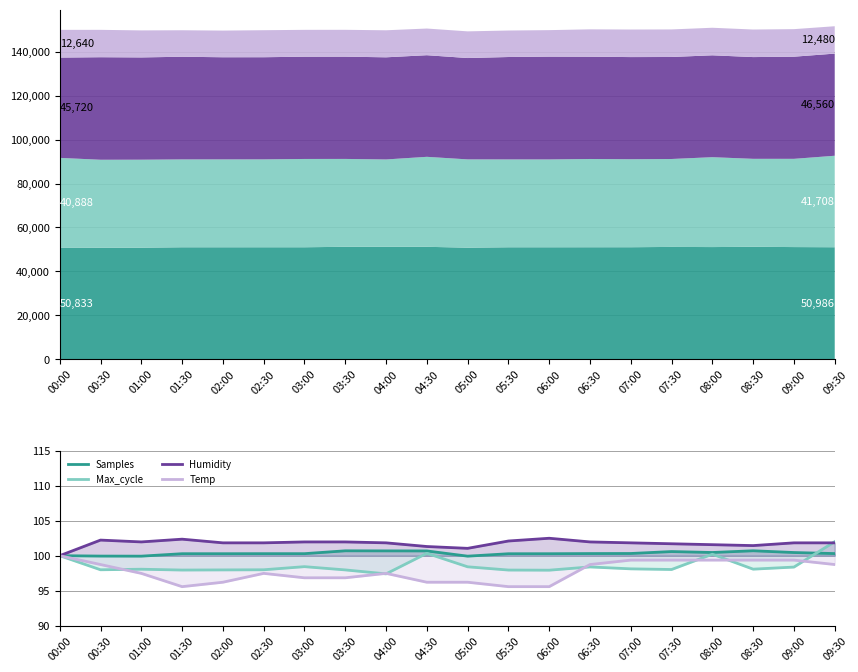

At which category does Humidity reach its first local peak?

00:30